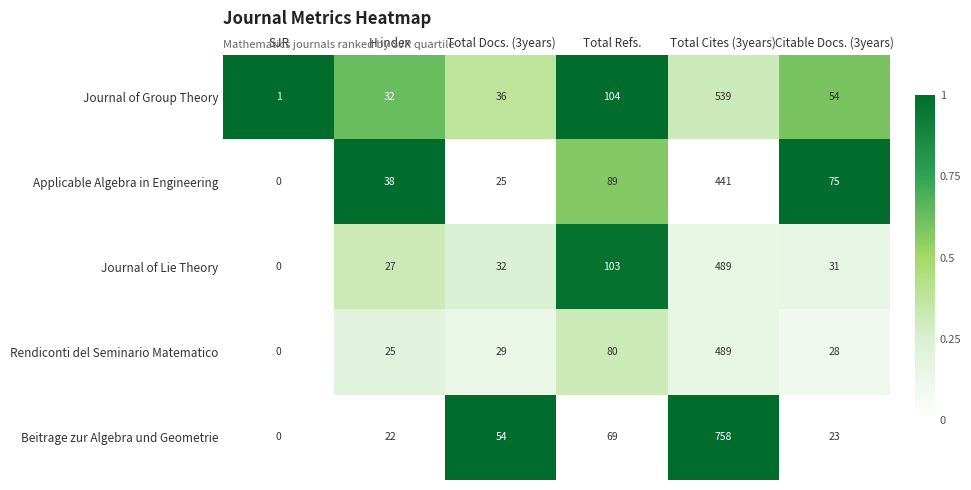

Which series has the widest spread of values?

Beitrage zur Algebra und Geometrie